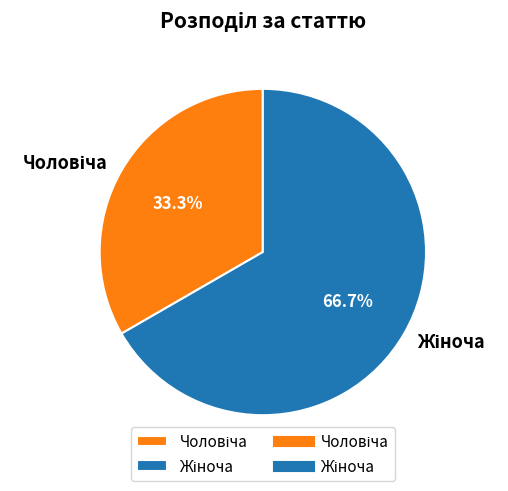

Is there a majority slice in this chart?

Yes